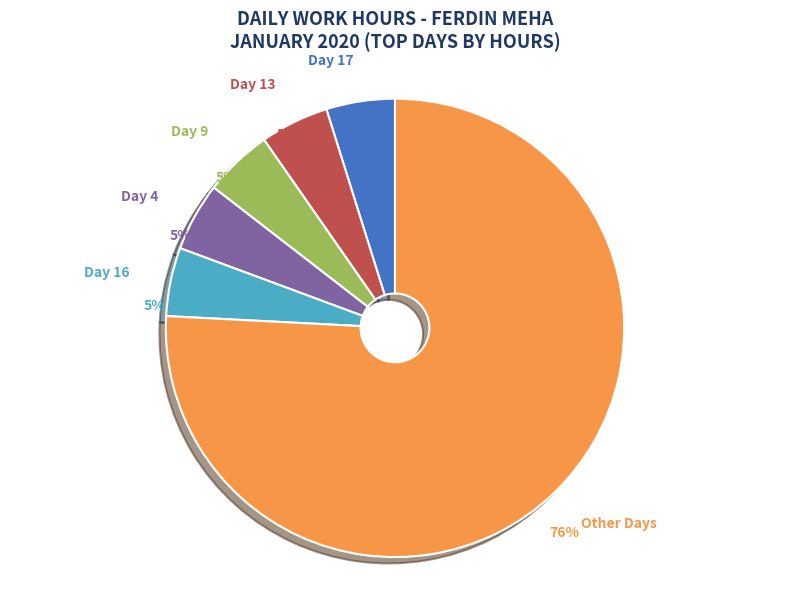

Is the sum of Day 4 and Day 17 greater than half?

No